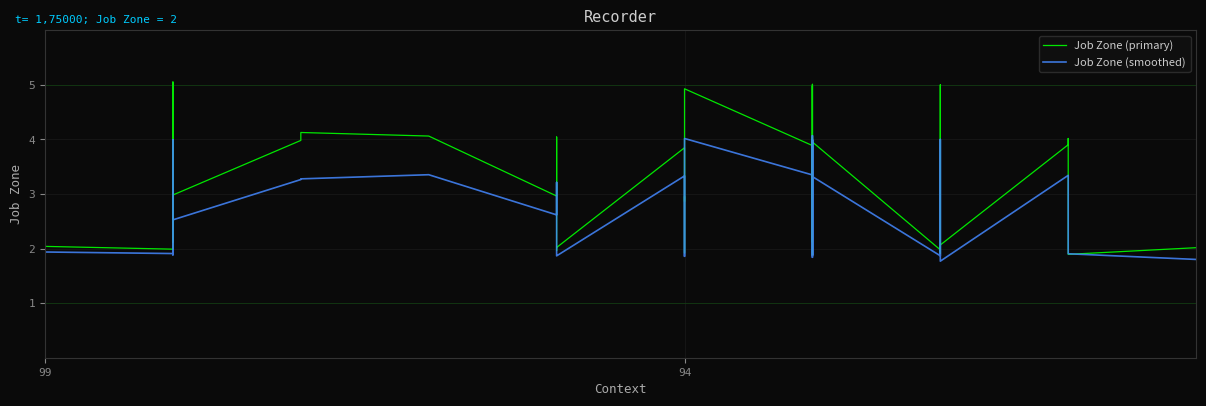

The Job Zone (primary) series shows 5.9 at 28. True or false?

False